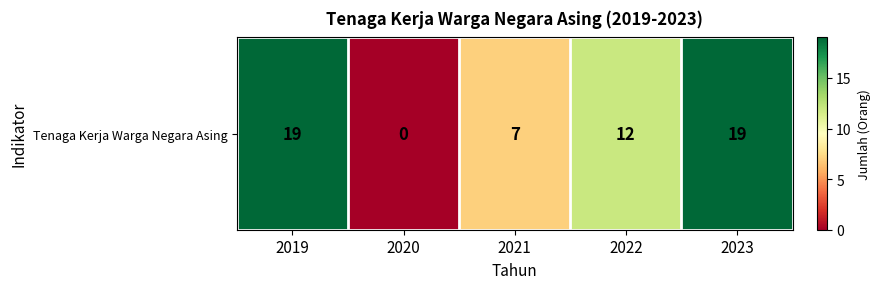

Rank the categories by value from highest to lowest.

2019, 2023, 2022, 2021, 2020